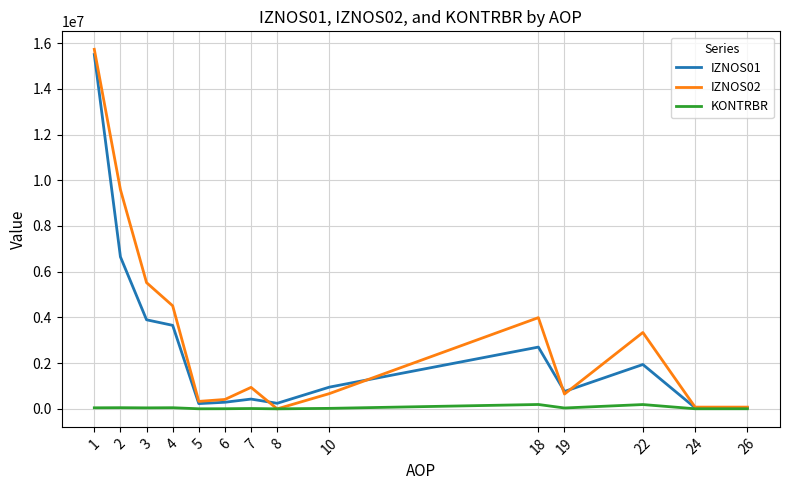

Is the value of KONTRBR at 3 greater than the value of IZNOS01 at 5?

No